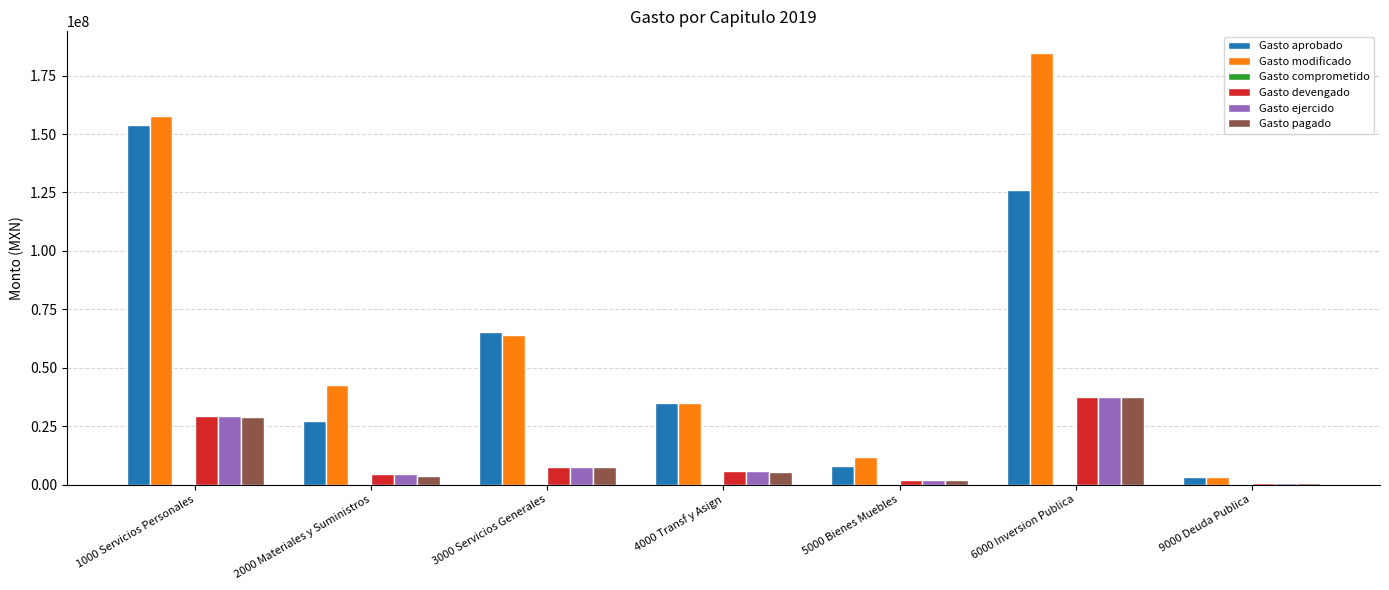

What is the total value across all series at 6000 Inversion Publica?

423762754.3